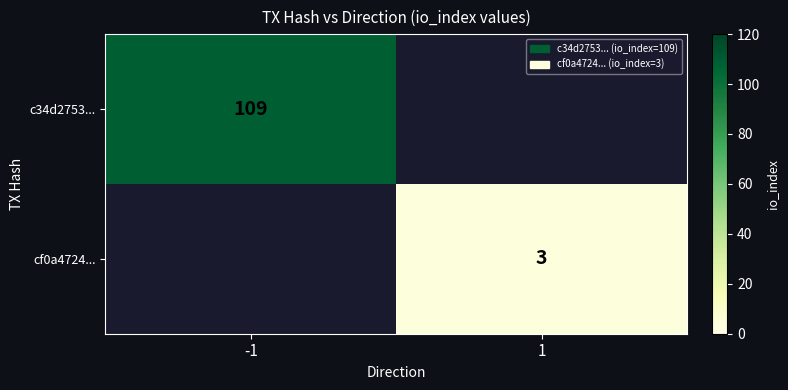

The c34d2753... series shows 109 at -1. True or false?

True